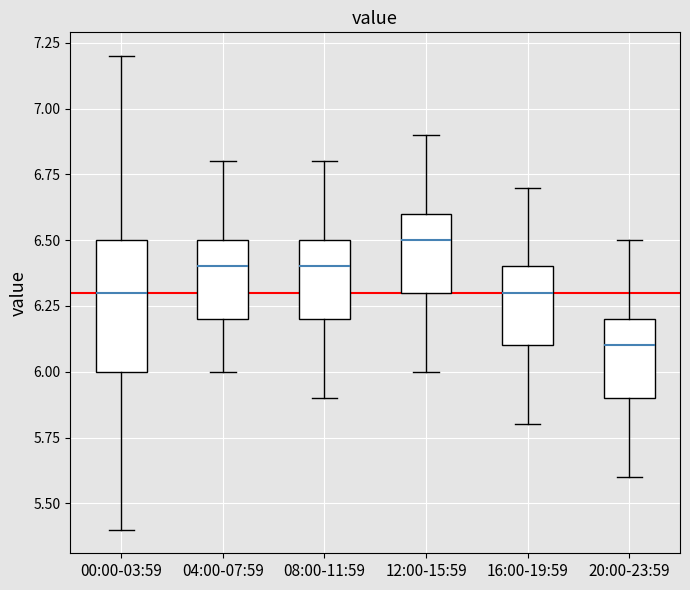

Reading left to right, read every box against the y-axis: the position of its median line, the range the box covers, and the ends of its whiskers. The values are not printed on the chart, so give them approximately, as read against the axis.

00:00-03:59: median 6.3, box 6.0 to 6.5, whiskers 5.4 to 7.2
04:00-07:59: median 6.4, box 6.2 to 6.5, whiskers 6.0 to 6.8
08:00-11:59: median 6.4, box 6.2 to 6.5, whiskers 5.9 to 6.8
12:00-15:59: median 6.5, box 6.3 to 6.6, whiskers 6.0 to 6.9
16:00-19:59: median 6.3, box 6.1 to 6.4, whiskers 5.8 to 6.7
20:00-23:59: median 6.1, box 5.9 to 6.2, whiskers 5.6 to 6.5